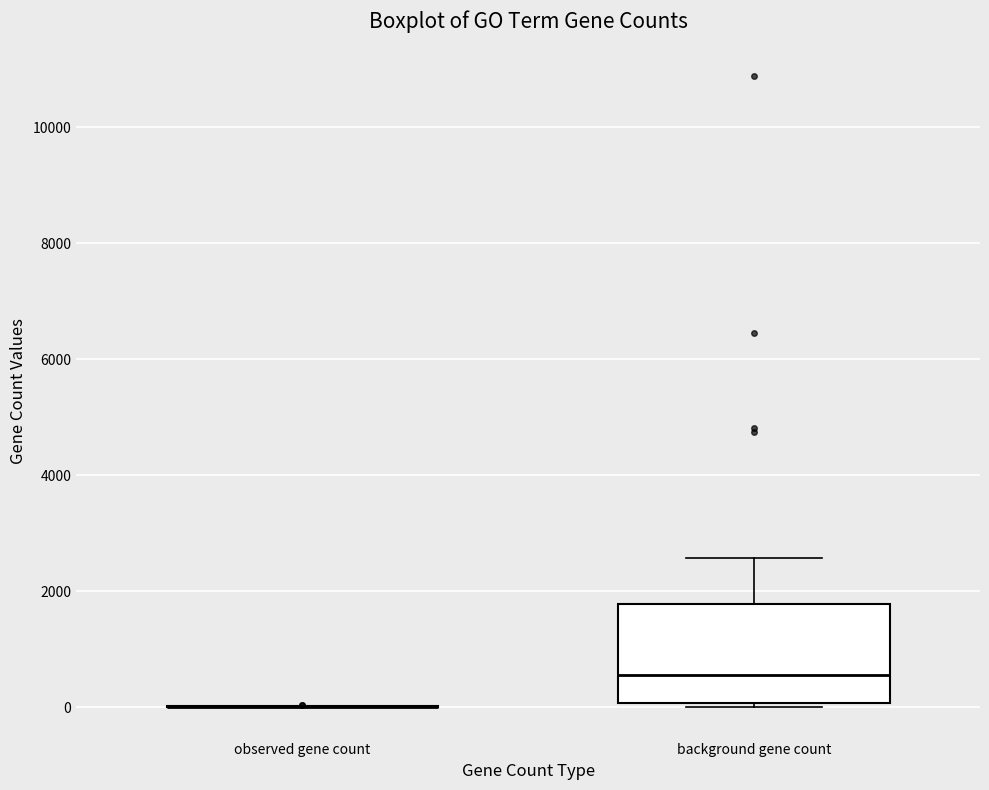

Reading left to right, read every box against the y-axis: the position of its median line, the range the box covers, and the ends of its whiskers. The values are not printed on the chart, so give them approximately, as read against the axis.

observed gene count: box collapsed to a line at 0, whiskers 0 to 0
background gene count: median 600, box 0 to 1800, whiskers 0 (just below the box's lower edge) to 2600